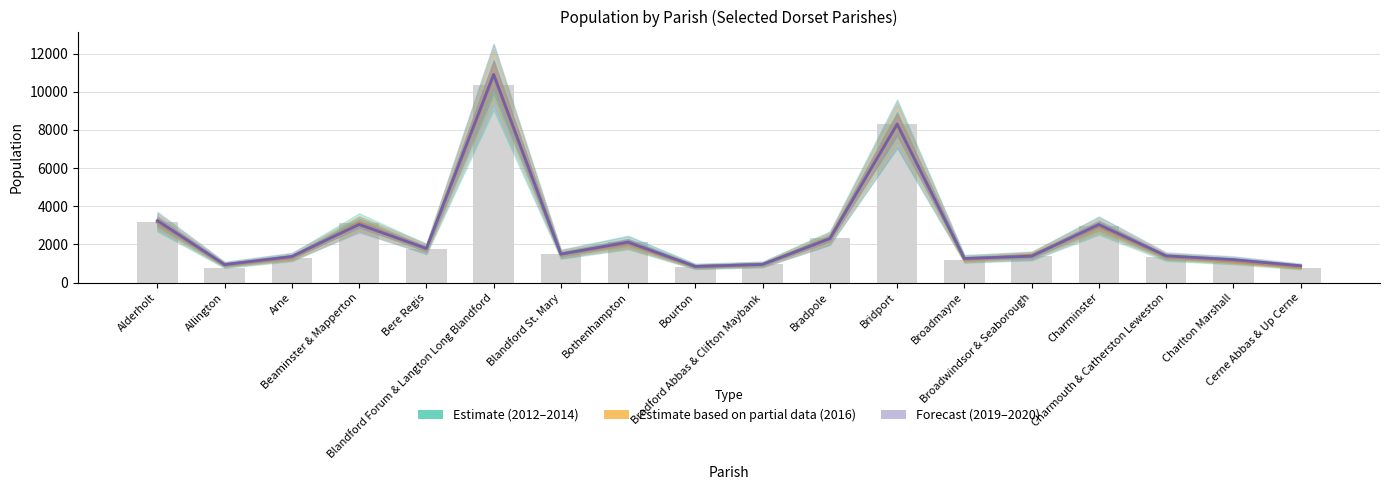

Are the bars horizontal?

No